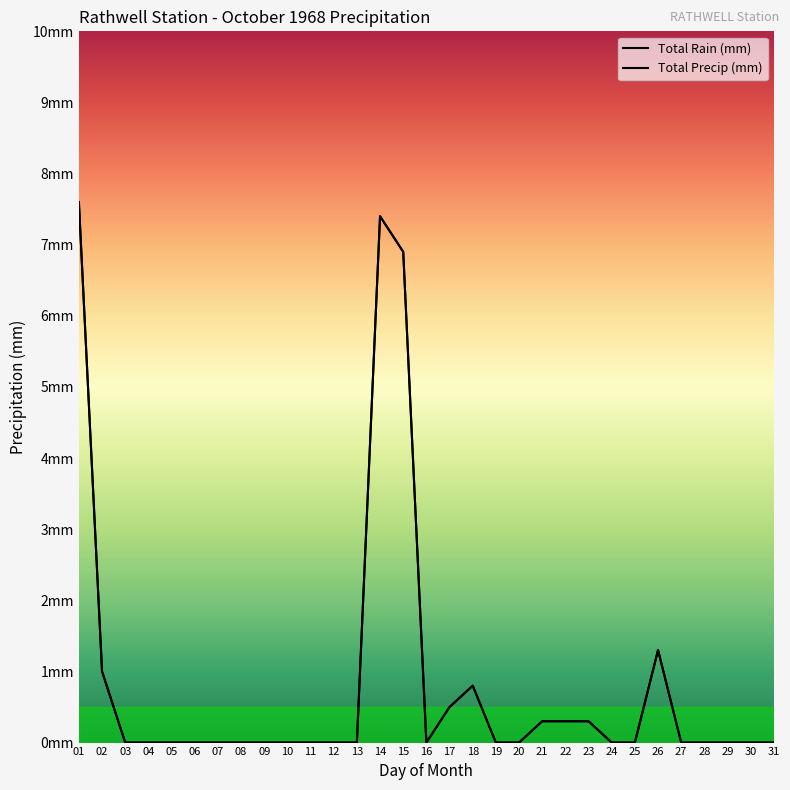

Reading right to left, transcribe all the data shown in this chart.

Total Rain (mm): 31=0.0	30=0.0	29=0.0	28=0.0	27=0.0	26=1.3	25=0.0	24=0.0	23=0.3	22=0.3	21=0.3	20=0.0	19=0.0	18=0.8	17=0.5	16=0.0	15=6.9	14=7.4	13=0.0	12=0.0	11=0.0	10=0.0	09=0.0	08=0.0	07=0.0	06=0.0	05=0.0	04=0.0	03=0.0	02=1.0	01=7.6
Total Precip (mm): 31=0.0	30=0.0	29=0.0	28=0.0	27=0.0	26=1.3	25=0.0	24=0.0	23=0.3	22=0.3	21=0.3	20=0.0	19=0.0	18=0.8	17=0.5	16=0.0	15=6.9	14=7.4	13=0.0	12=0.0	11=0.0	10=0.0	09=0.0	08=0.0	07=0.0	06=0.0	05=0.0	04=0.0	03=0.0	02=1.0	01=7.6